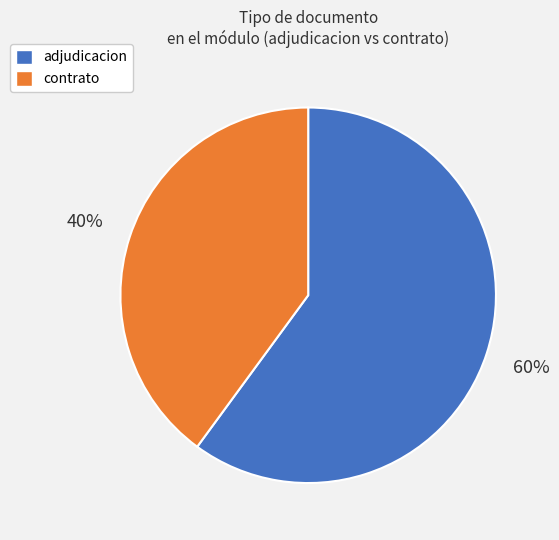

Is it true that contrato is 40% of the pie?

True